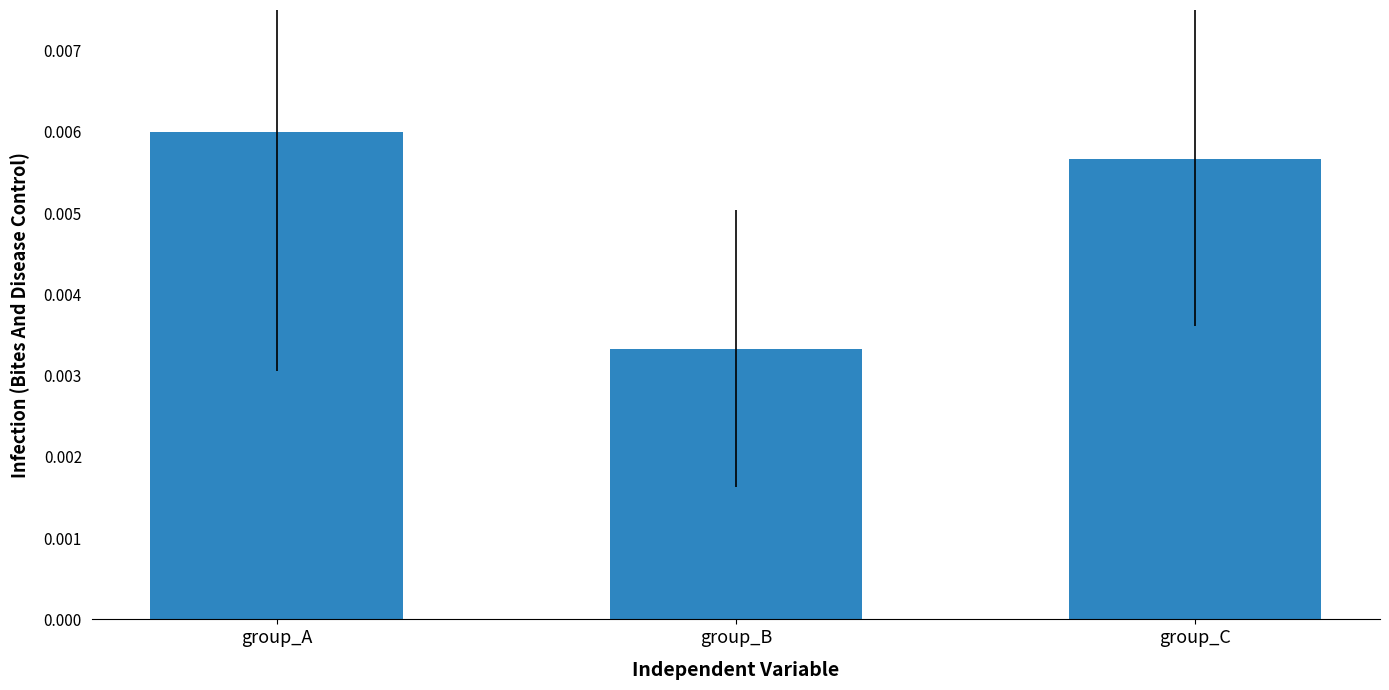

At which category does the chart reach its peak across all series?

group_A